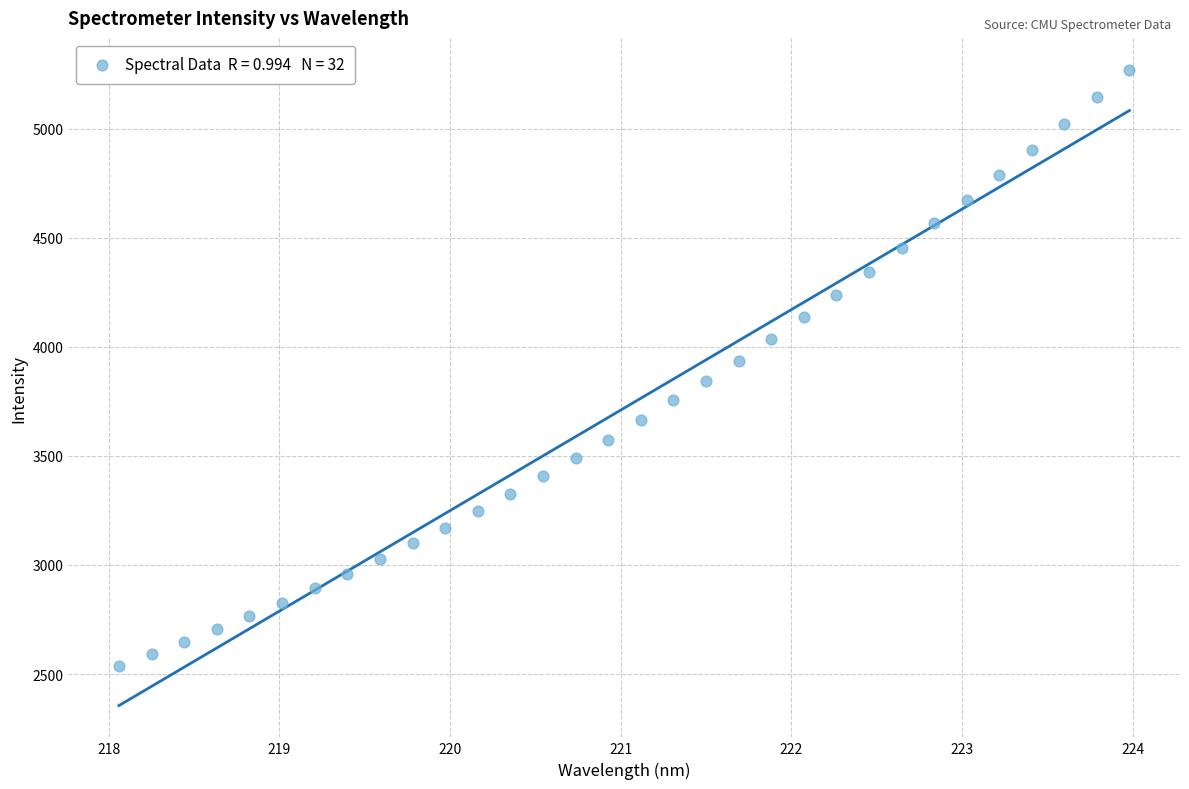

What is the range of X values (max minus min)?

5.9